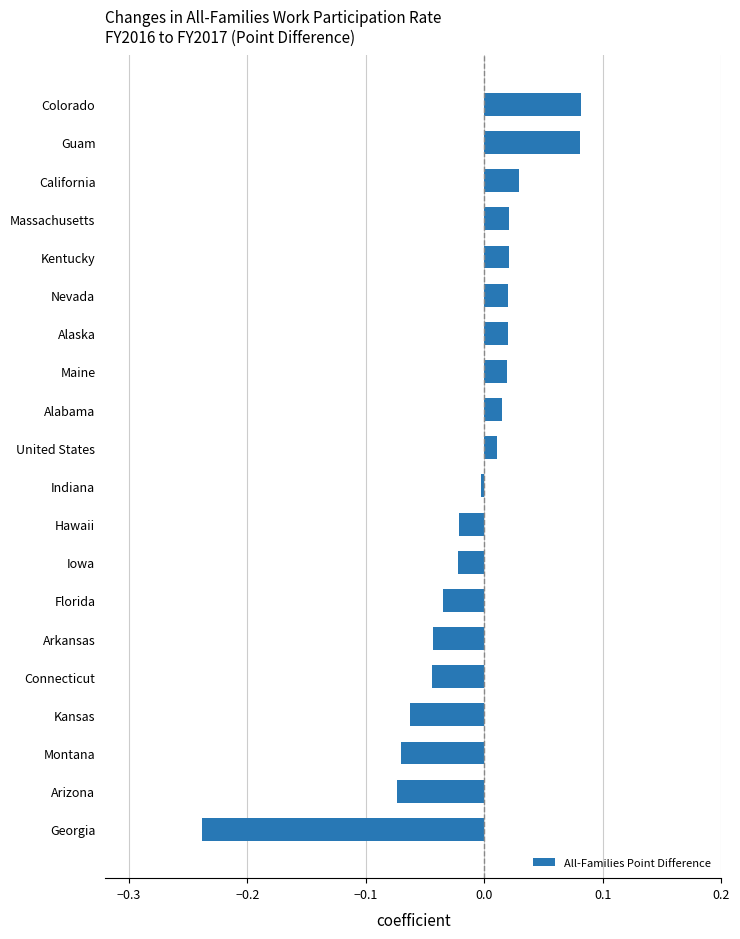

What is the difference between the second highest and minimum values?

0.3